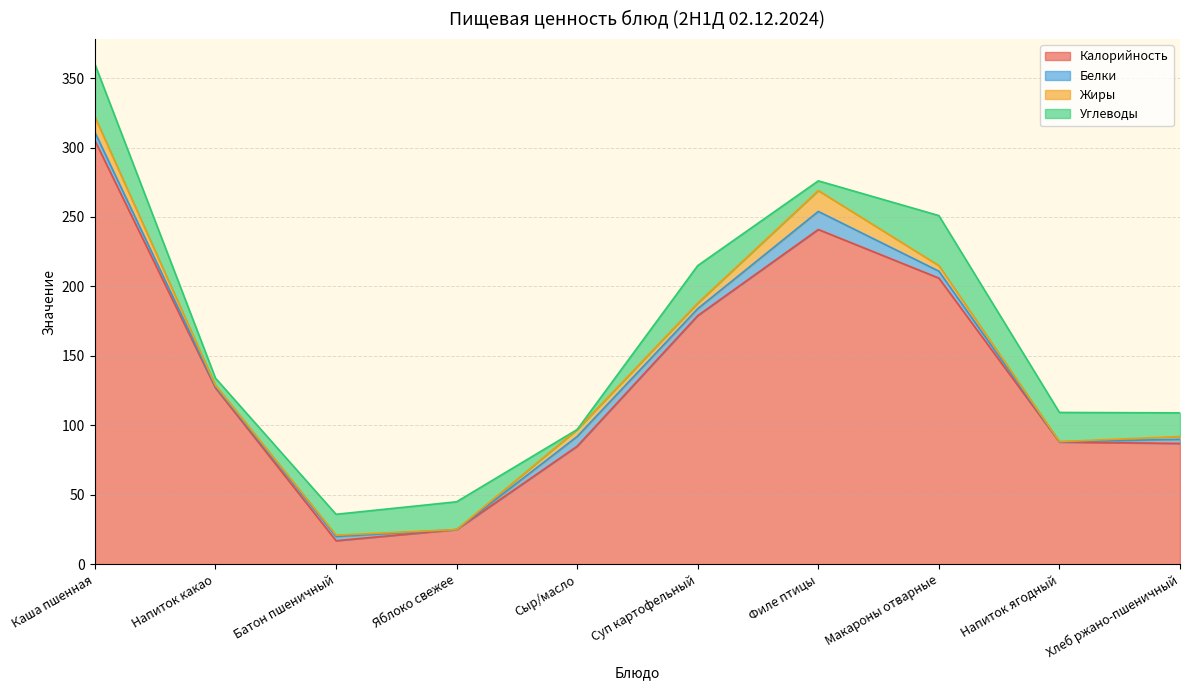

At which label does Калорийность first exceed 127?

Каша пшенная